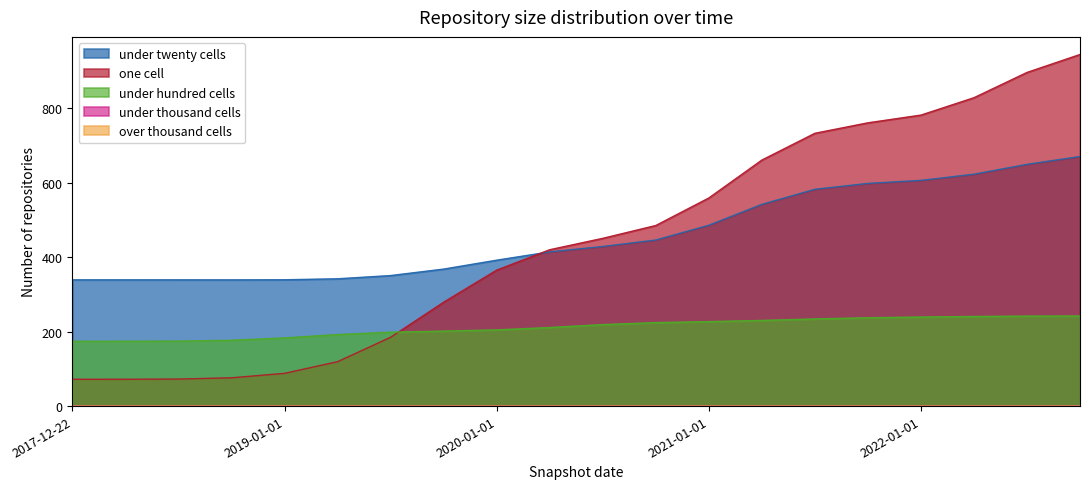

The one_cell series shows 60.6 at 2019-07-01. True or false?

False